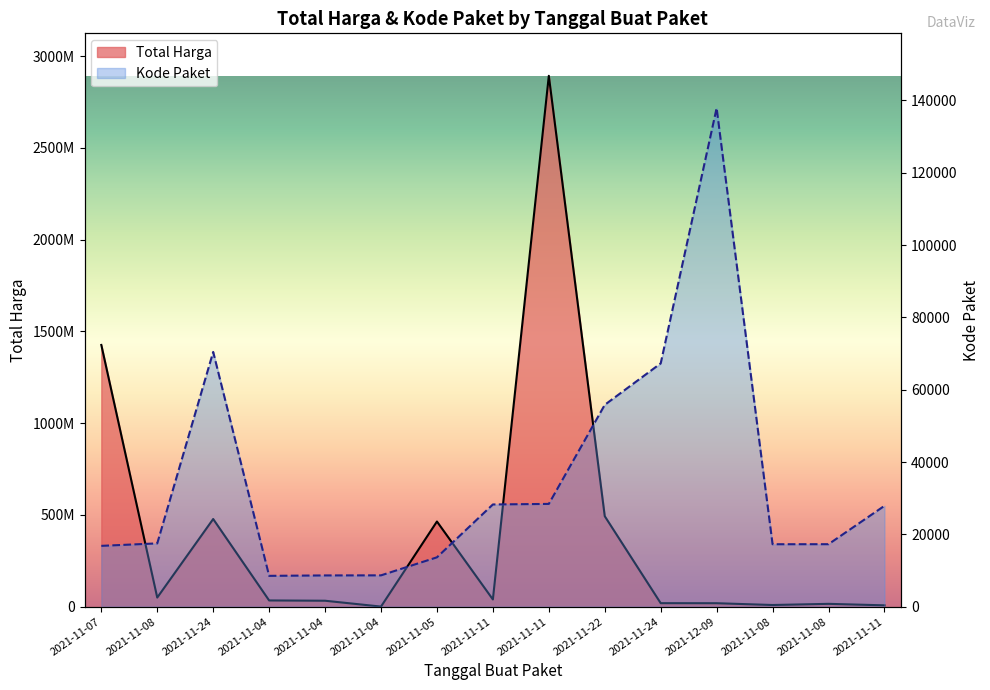

True or false: Total Harga has more than 0 interior local peaks.

True